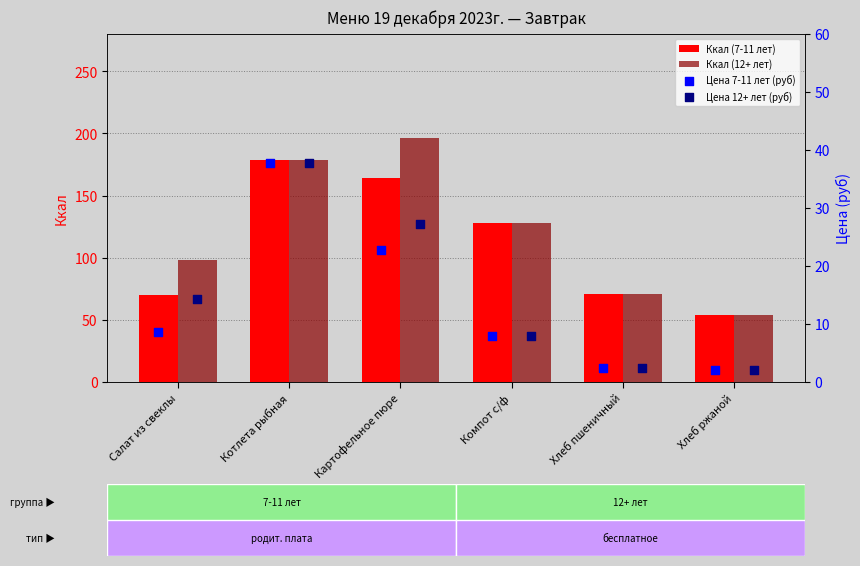

What are all the series names shown in the legend?

Ккал (7-11 лет), Ккал (12+ лет), Цена 7-11 лет (руб), Цена 12+ лет (руб)